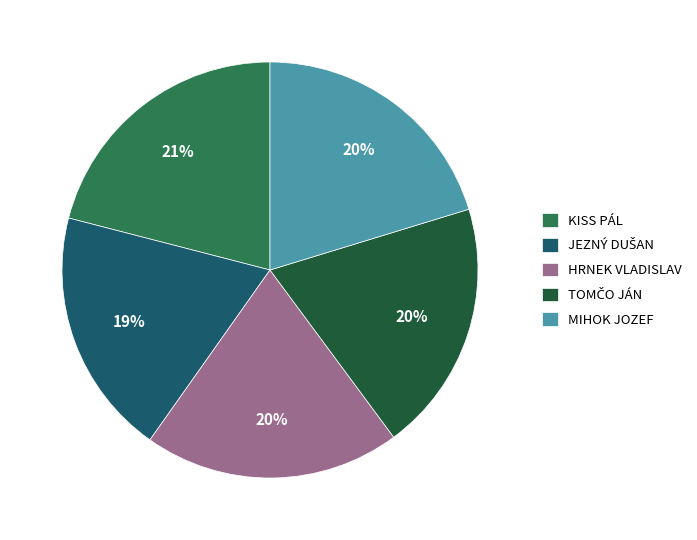

Do HRNEK VLADISLAV and KISS PÁL together represent more than half of the pie?

No